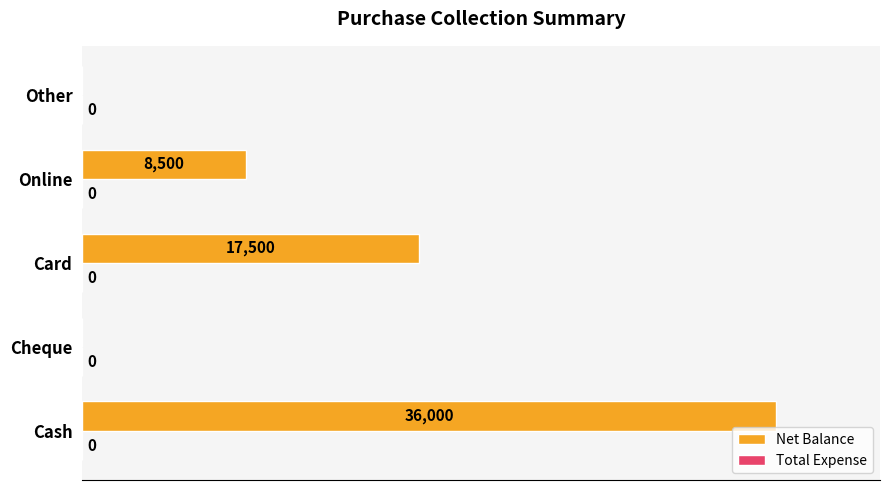

What is the sum of the values at Cheque and Online?

8500